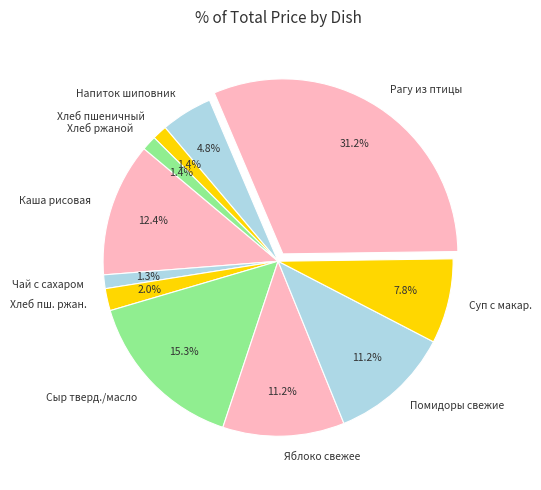

What is the largest slice in the pie chart?

Рагу из птицы